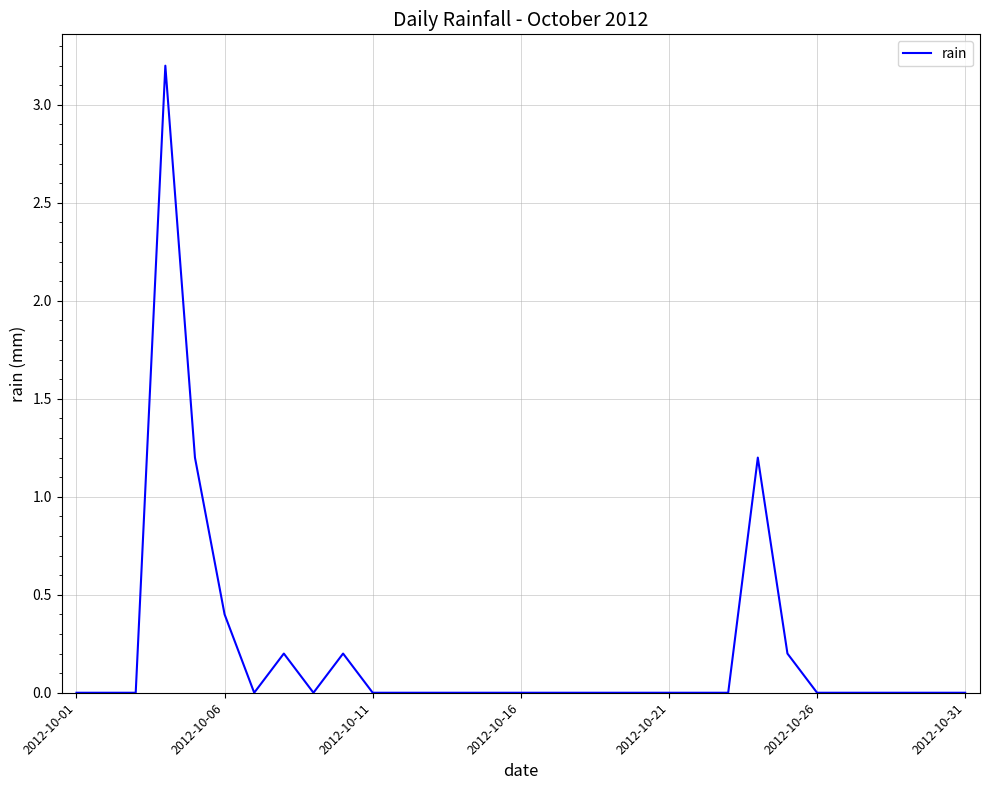

What is the greatest value displayed?

3.2